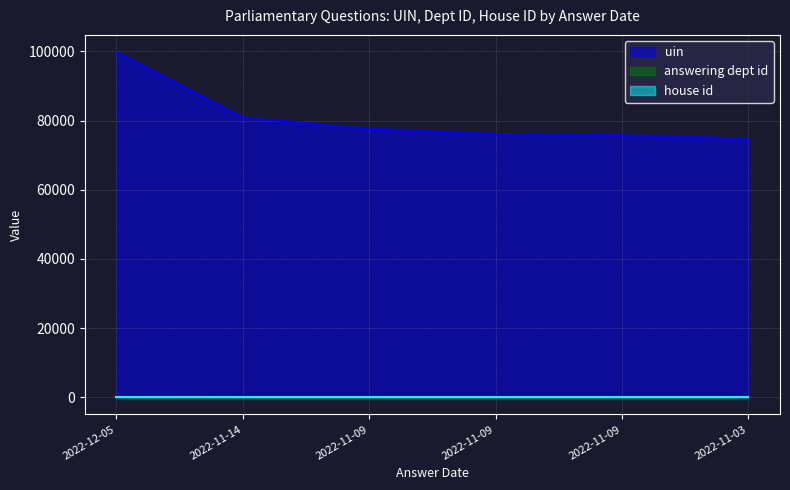

How many distinct data groups are displayed?

3